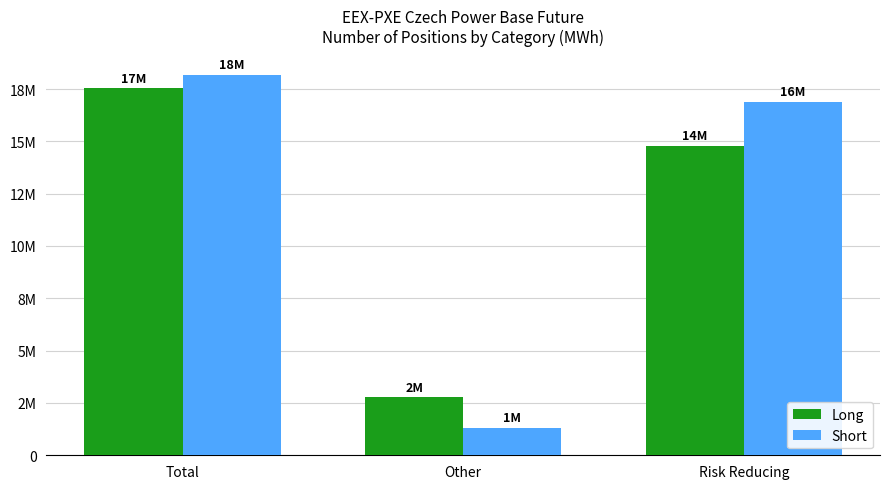

The value of Short at Total is 18181386. True or false?

True